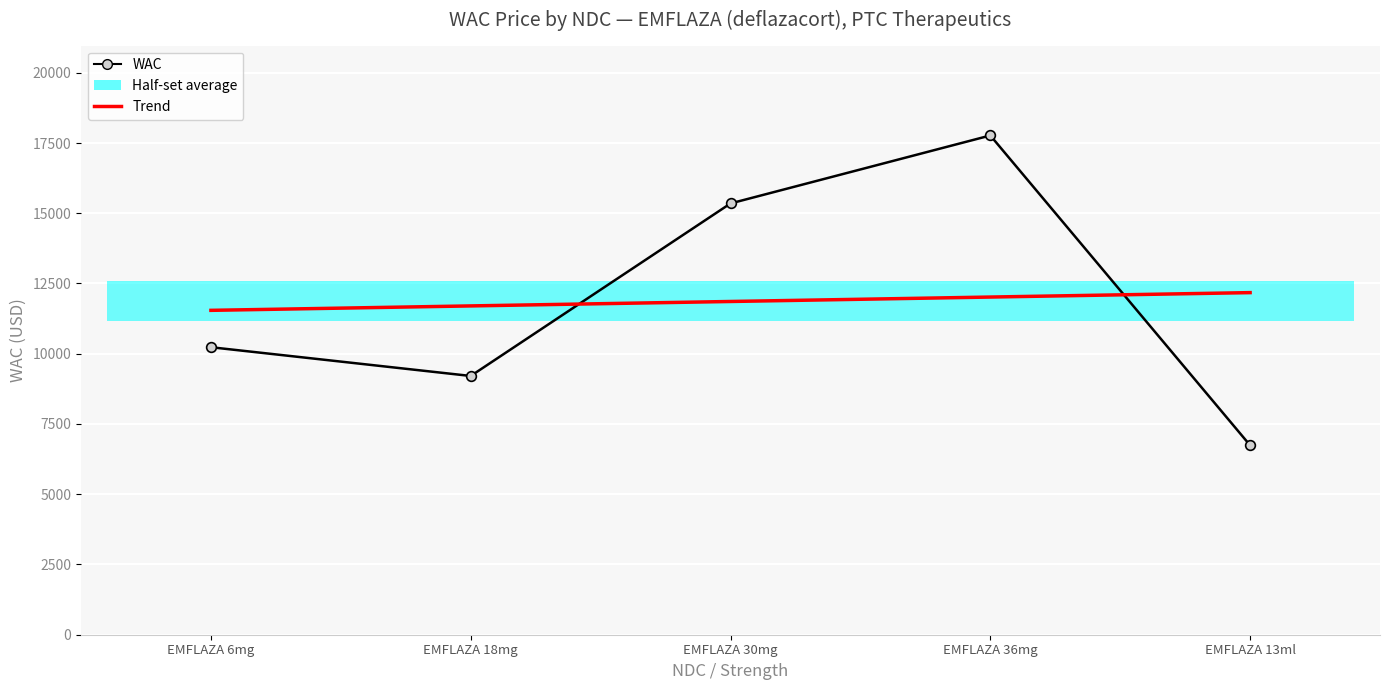

Which has a higher value, EMFLAZA 13ml or EMFLAZA 6mg?

EMFLAZA 6mg